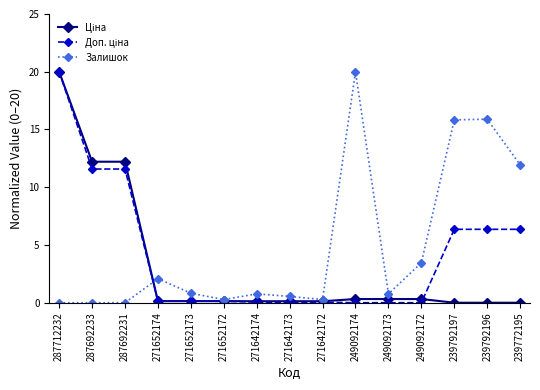

Is it true that Залишок equals 11.9 at 239772195?

True